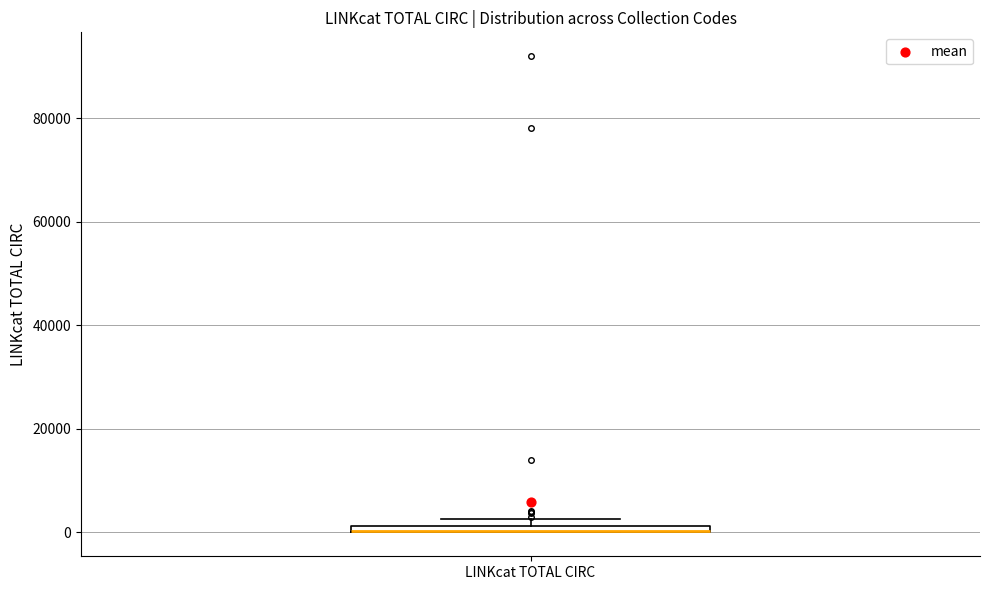

Where is the upper edge of the box for LINKcat TOTAL CIRC on the y-axis? The values are not printed on the chart, so give them approximately, as read against the axis.

2000